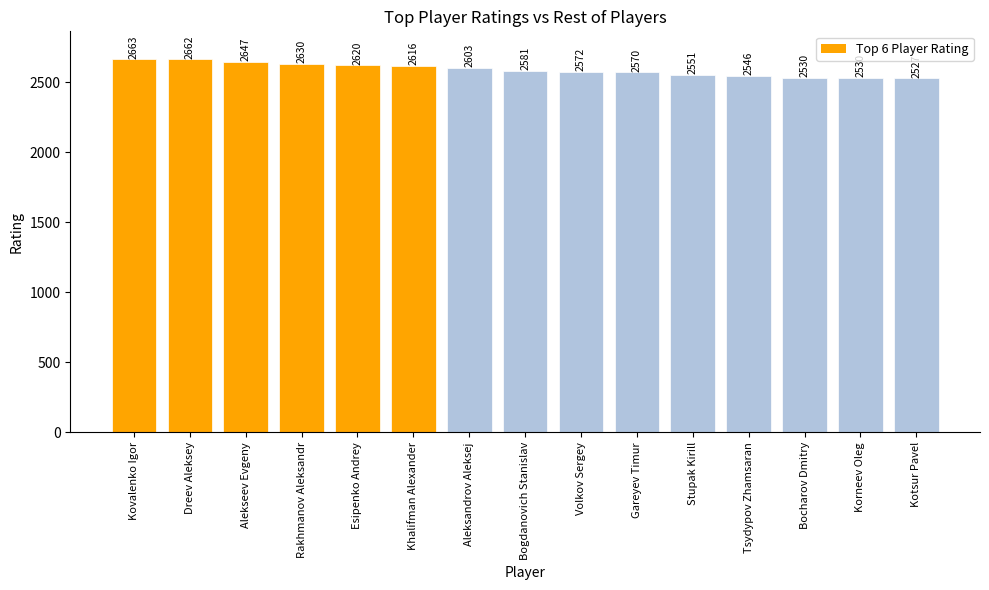

What is the difference between the maximum and minimum values?

136